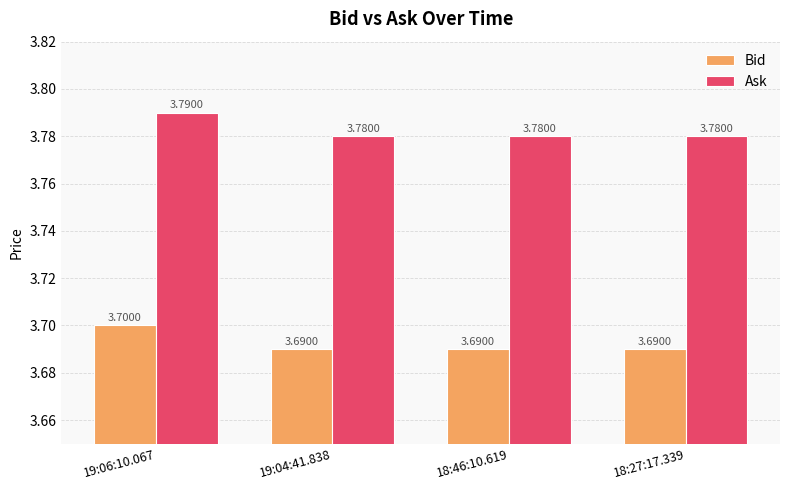

What is the approximate value of Bid at 19:04:41.838?

3.7